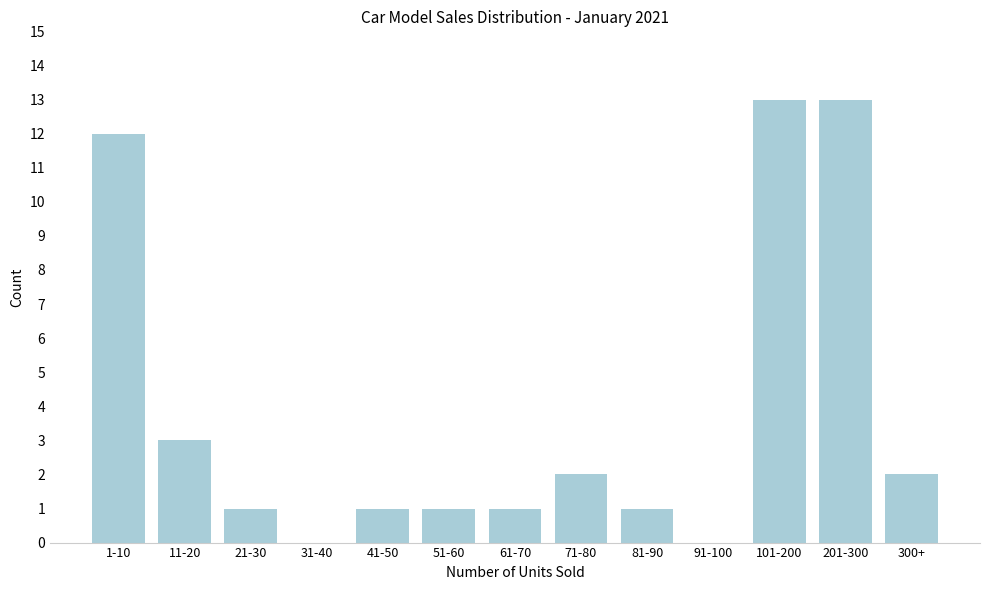

Reading left to right, extract all data points from this chart.

1-10=12	11-20=3	21-30=1	31-40=0	41-50=1	51-60=1	61-70=1	71-80=2	81-90=1	91-100=0	101-200=13	201-300=13	300+=2